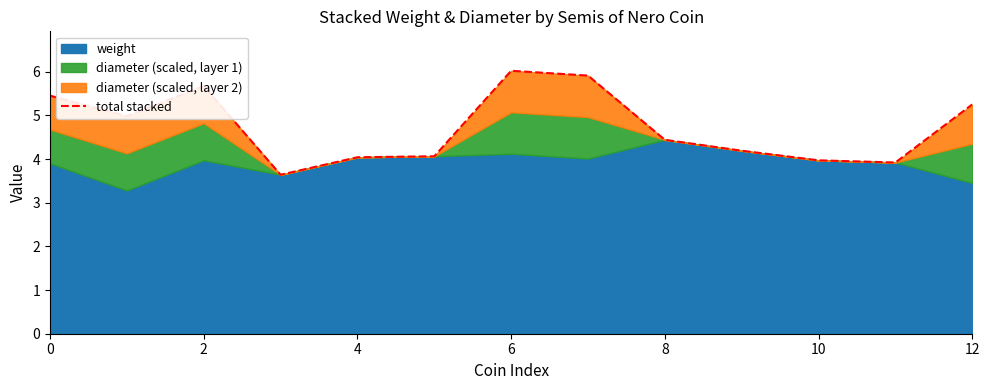

How many values are below 4?

3